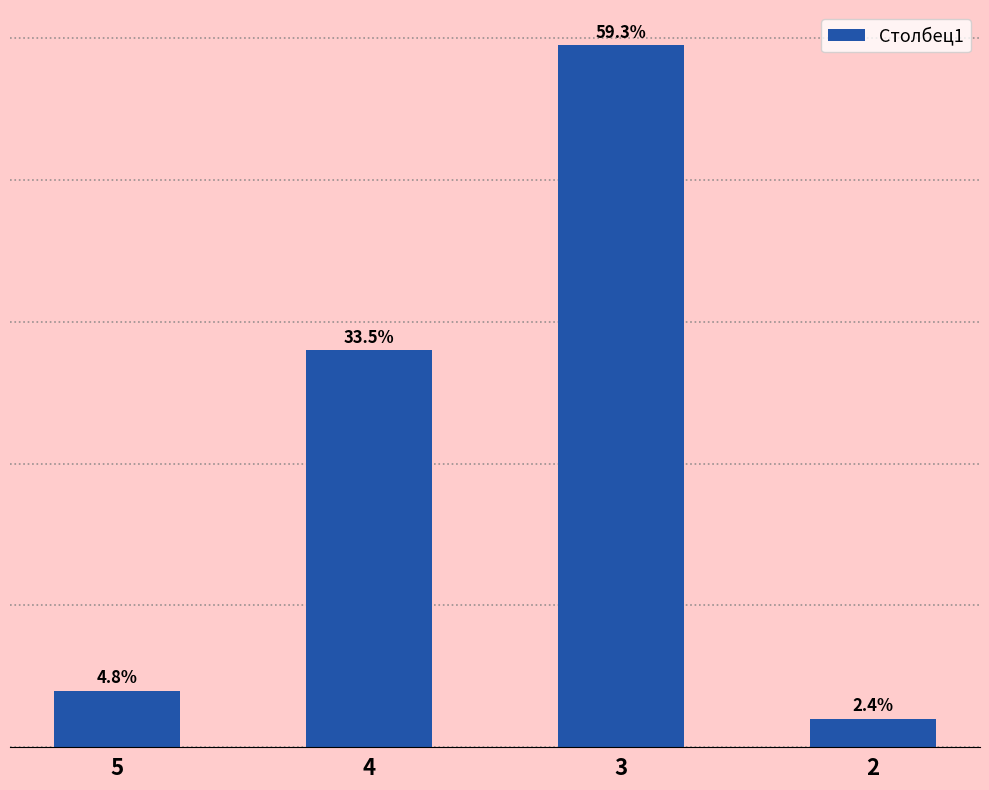

Rank the categories by value from highest to lowest.

3, 4, 5, 2